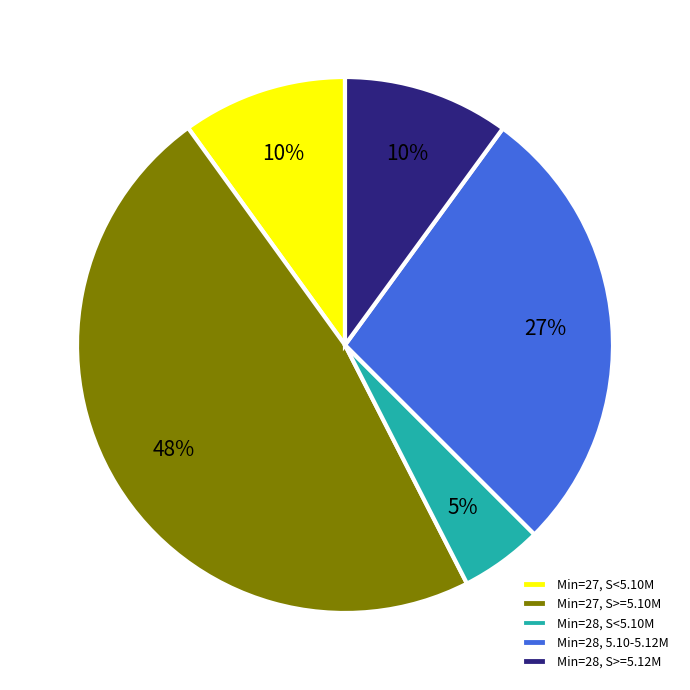

What is the smallest slice in the pie chart?

Min=28, S<5.10M